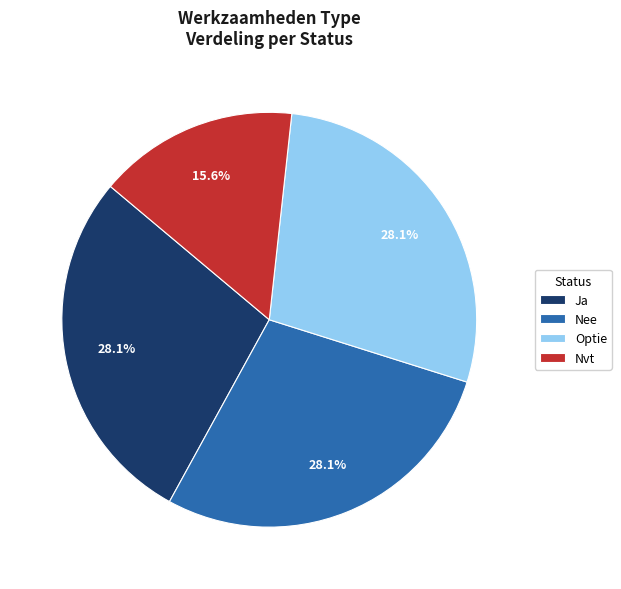

Count the number of slices in the pie.

4